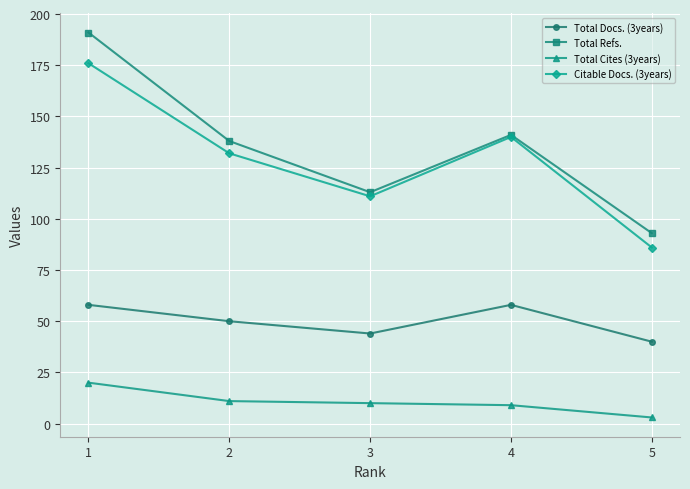

Where is the first local minimum for Citable Docs. (3years)?

3